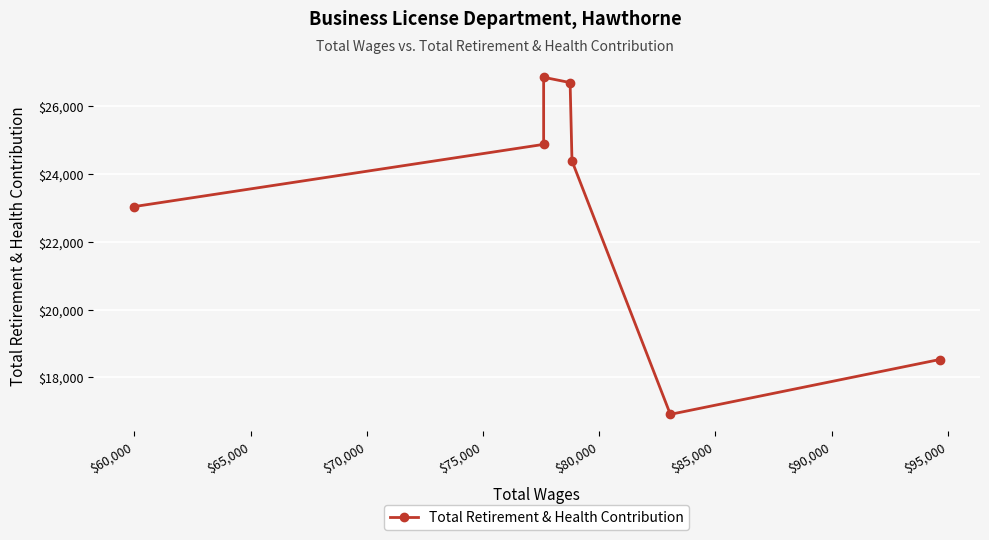

What is the average value?

23045